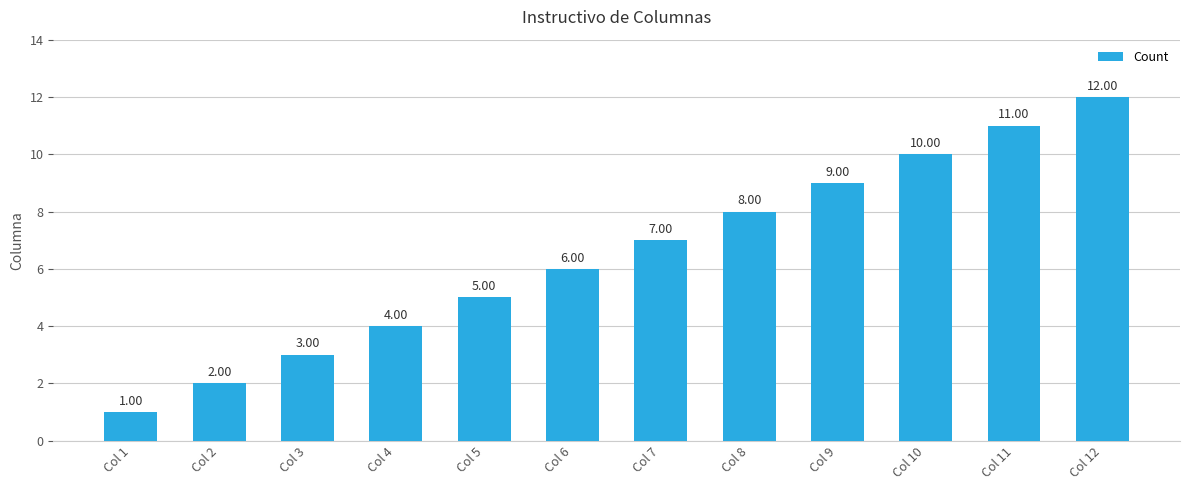

What is the sum of the values at Col 2 and Col 12?

14